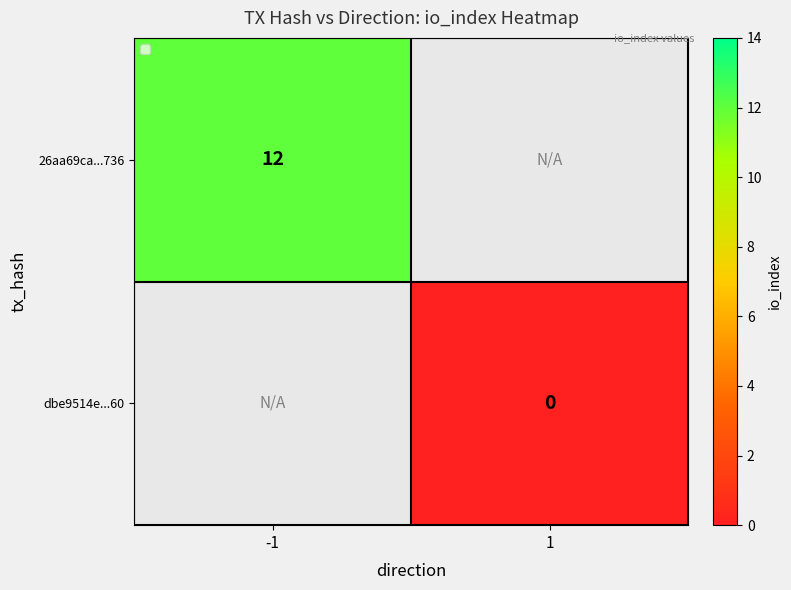

The 26aa69ca...736 series shows 5 at -1. True or false?

False